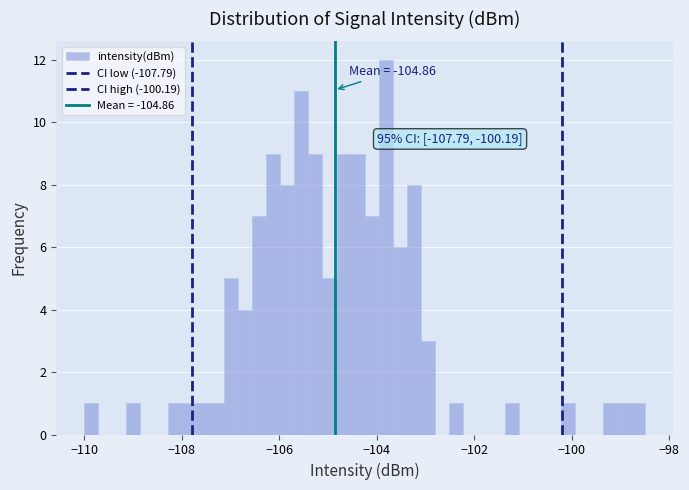

Around what value on the x-axis is the tallest bar? Give the approximate position of its centre, as read against the axis.

-103.8